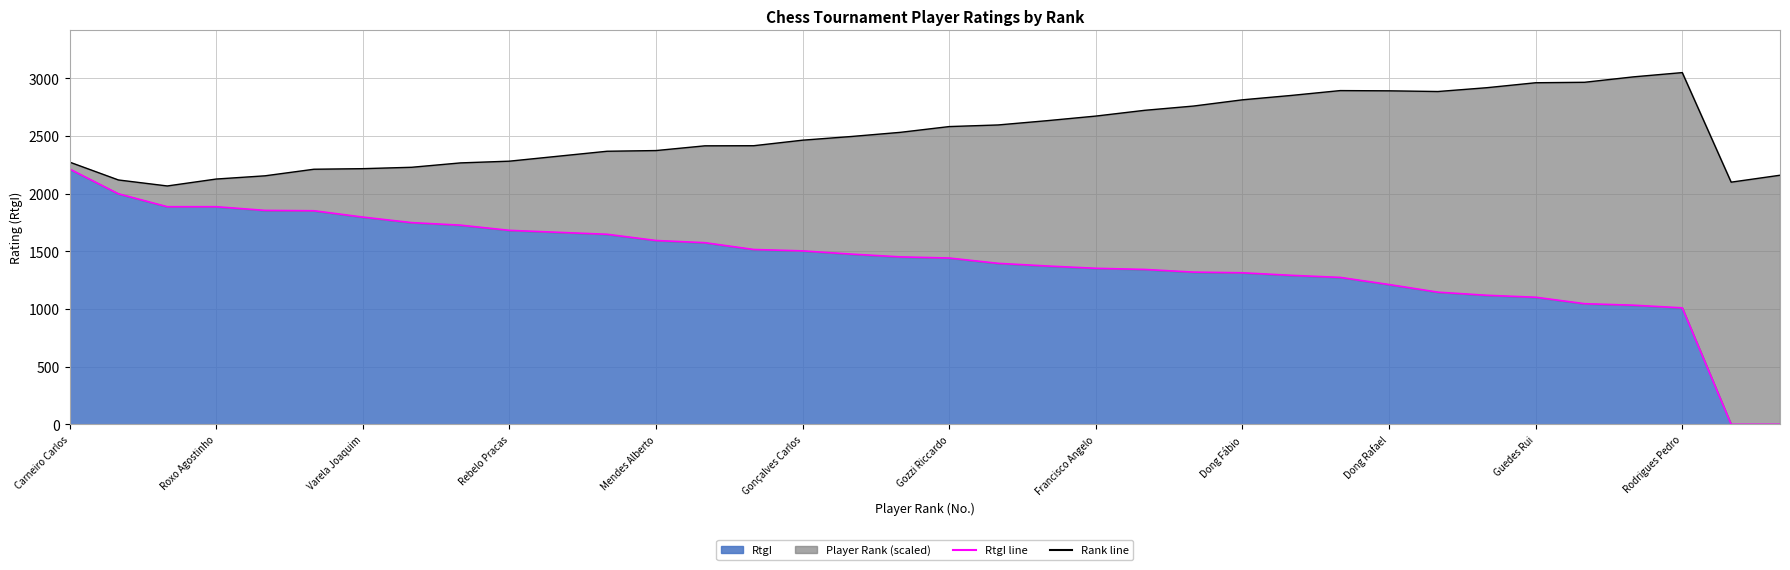

How many values are above zero?

34